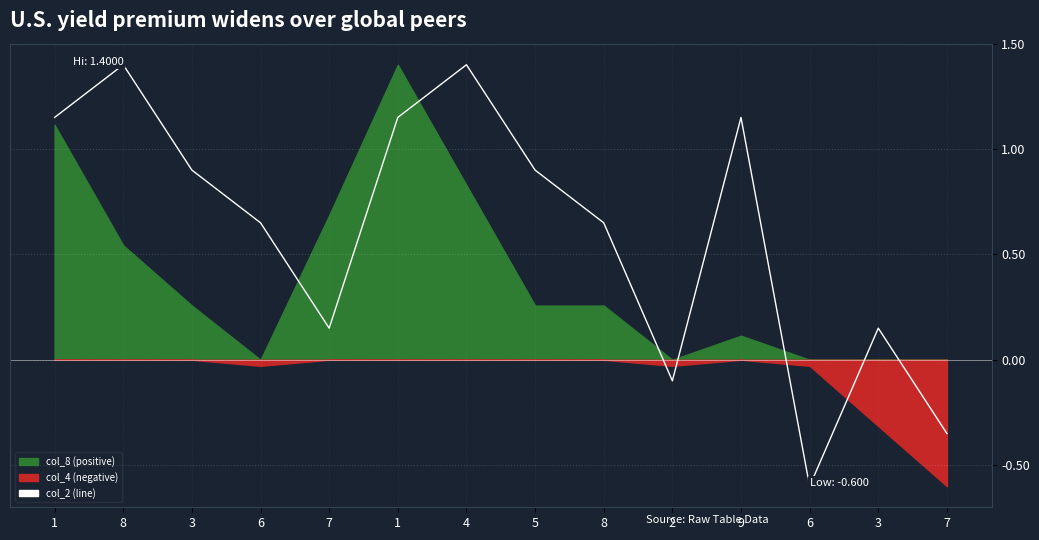

List the labels in order of value, largest first.

8, 4, 1, 1, 9, 3, 5, 6, 8, 7, 3, 2, 7, 6